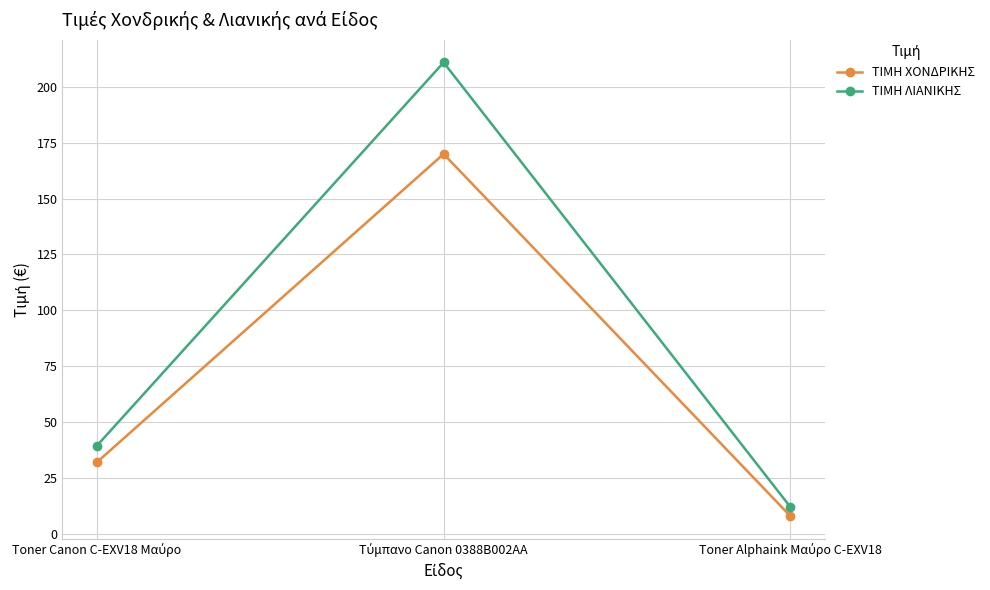

What is the sum of all ΤΙΜΗ ΛΙΑΝΙΚΗΣ values?

262.4